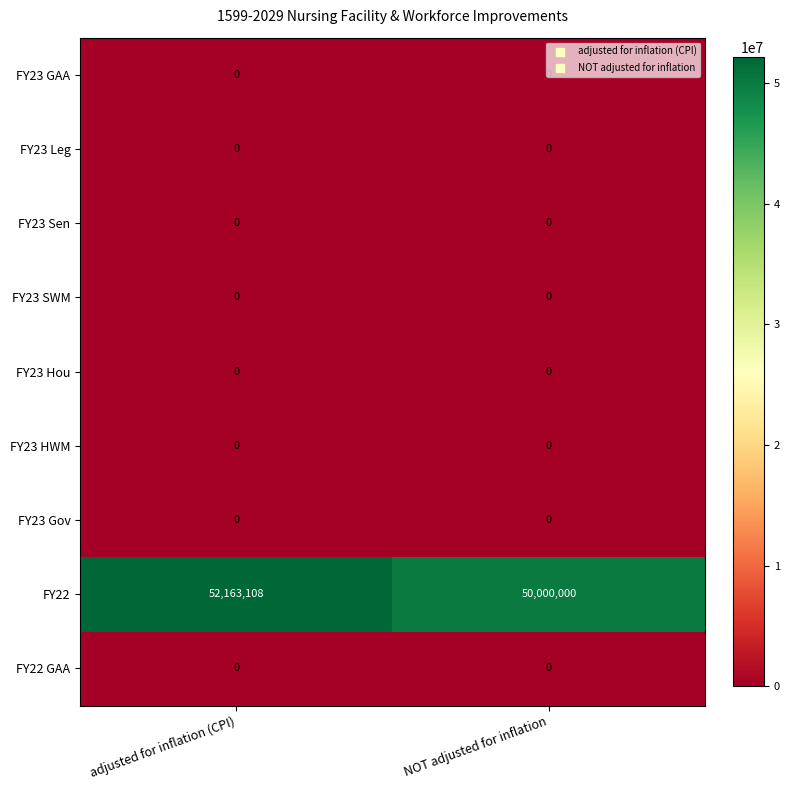

Which series has the largest total across all categories?

FY22